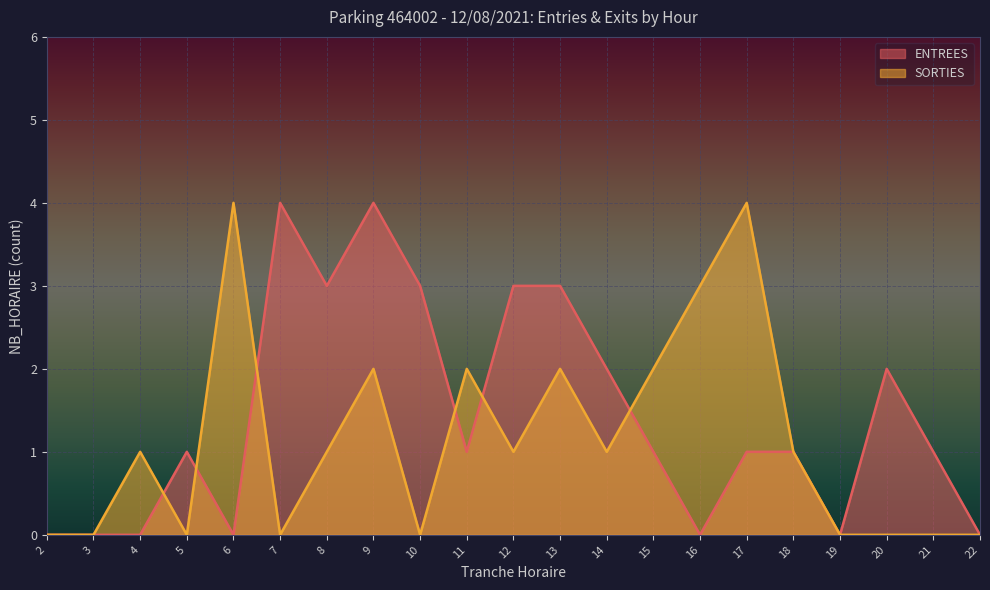

How many interior local valleys does the ENTREES series have?

5